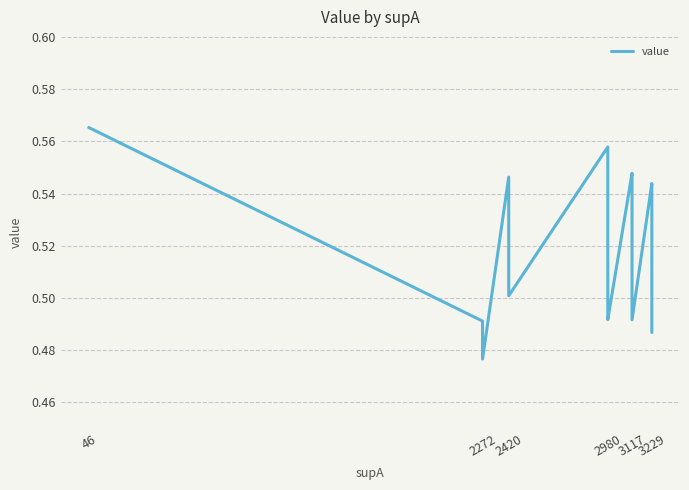

Reading left to right, extract all data points from this chart.

0.6	0.5	0.5	0.5	0.5	0.5	0.6	0.6	0.5	0.5	0.5	0.5	0.5	0.5	0.5	0.5	0.5	0.5	0.5	0.5